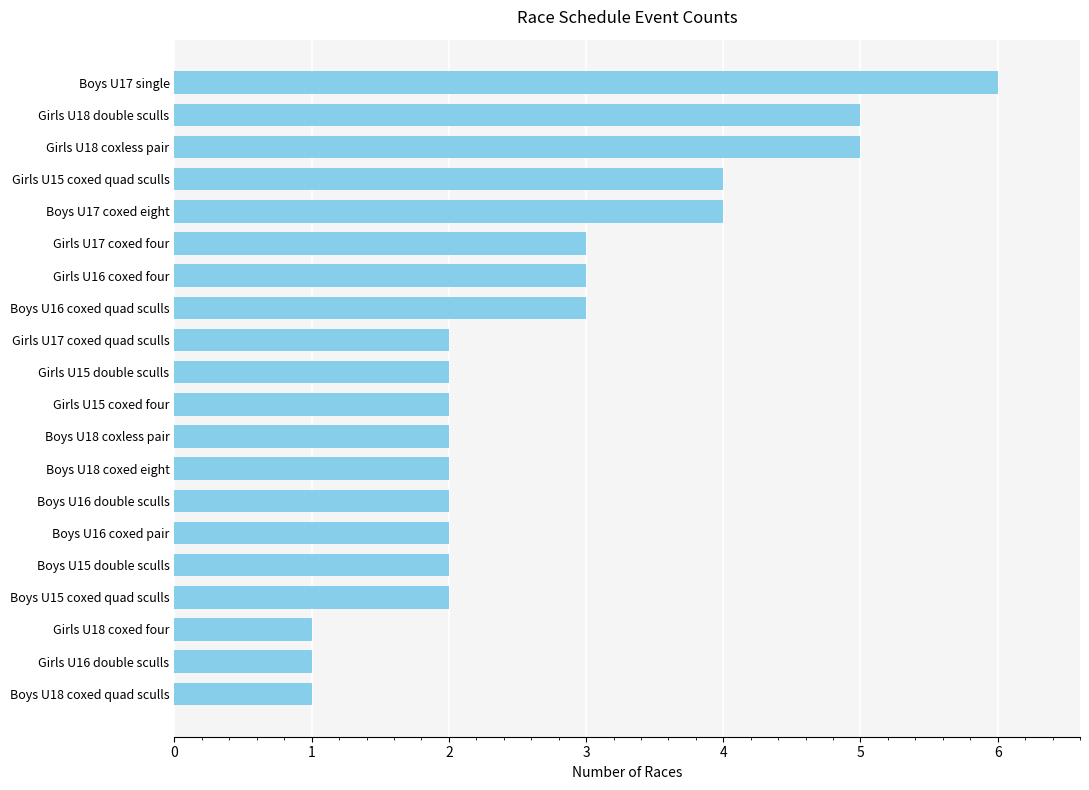

What is the change in value from Girls U18 double sculls to Boys U18 coxed quad sculls?

-4